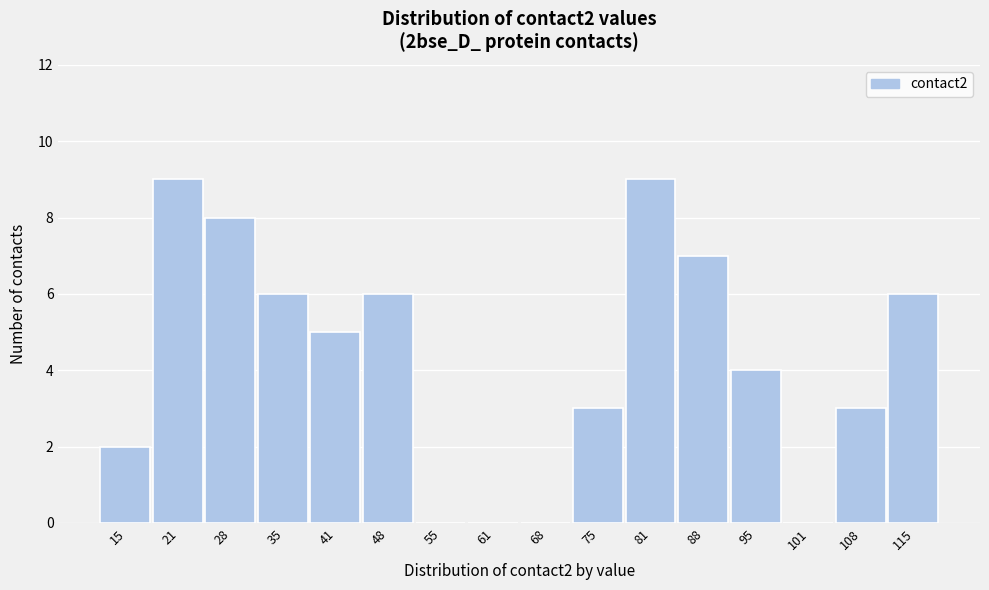

Reading left to right, extract all data points from this chart.

15=2	21=9	28=8	35=6	41=5	48=6	55=0	61=0	68=0	75=3	81=9	88=7	95=4	101=0	108=3	115=6